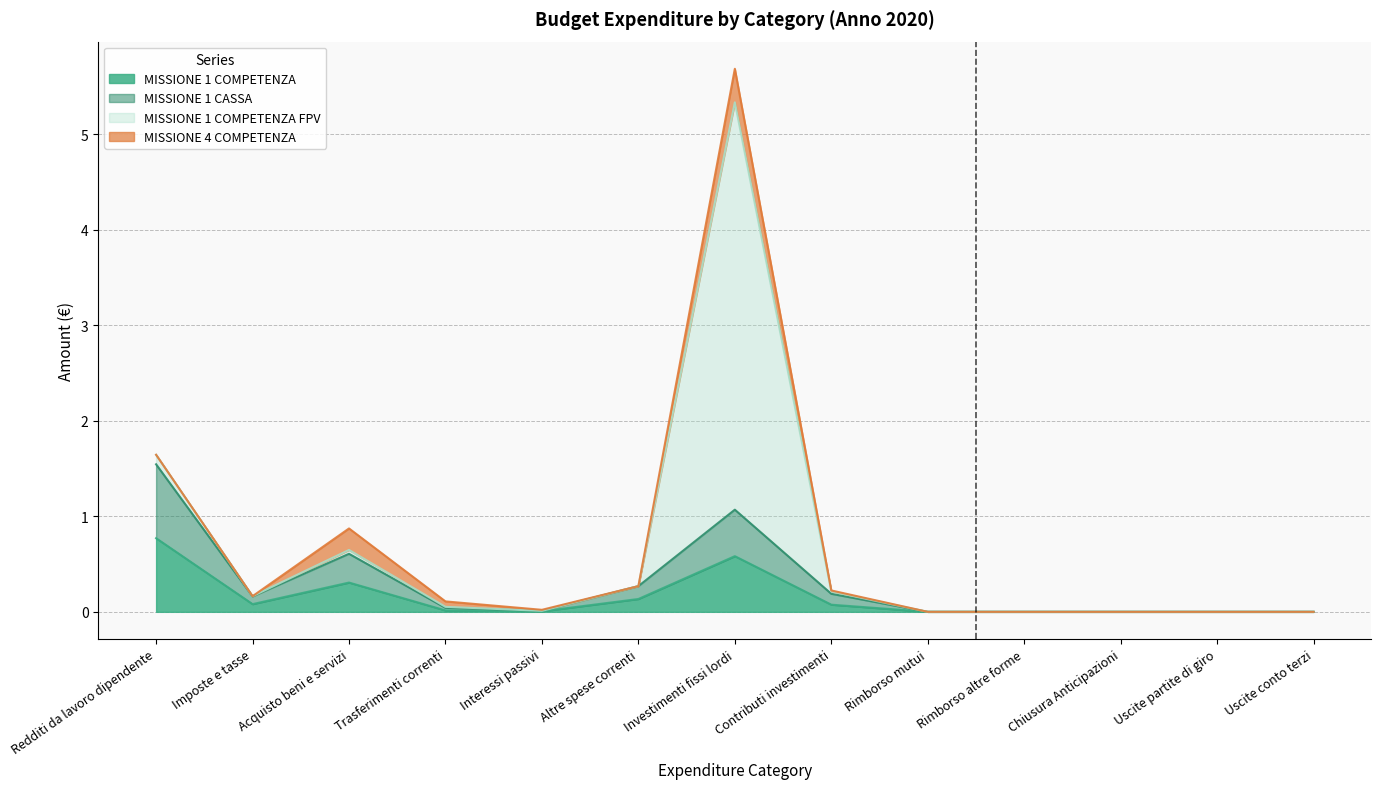

How many interior local peaks does the MISSIONE 1 COMPETENZA series have?

2